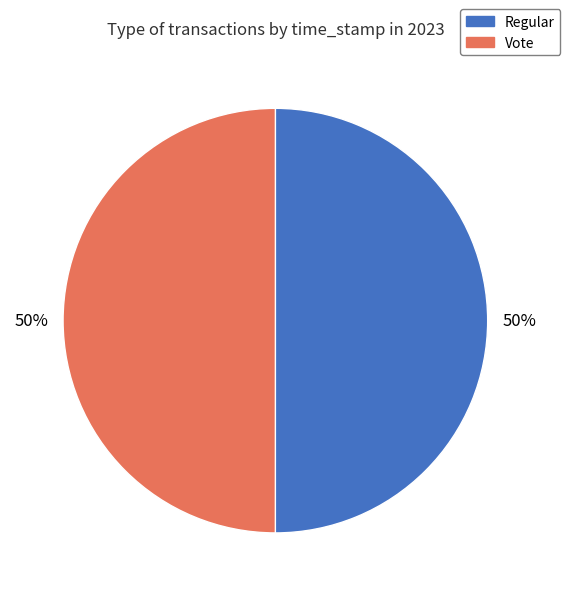

How many slices are in this pie chart?

2